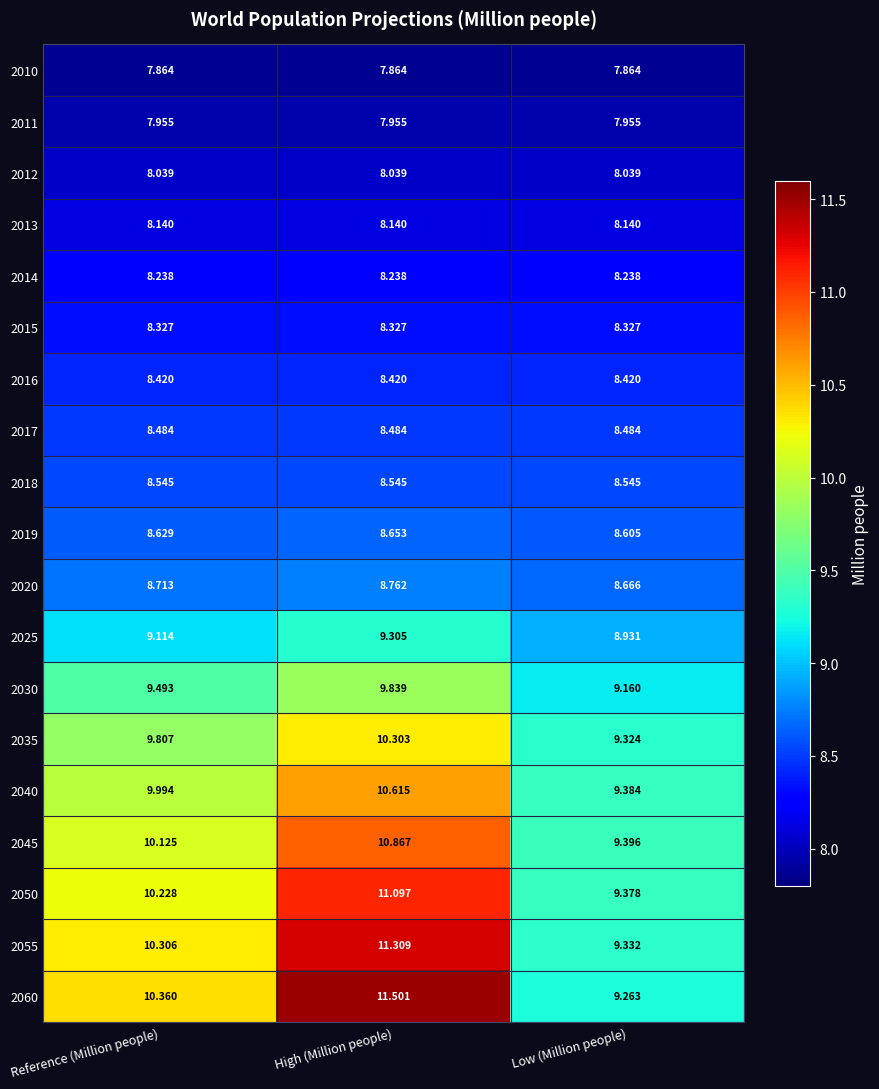

Count the number of data series in this chart.

19